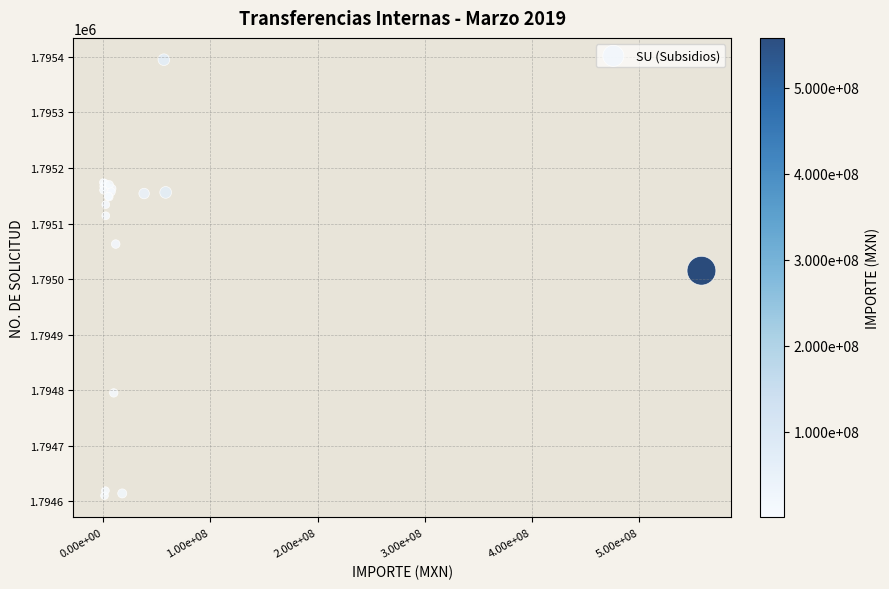

What Y value in the scatter plot is closest to 1795002?

1795015